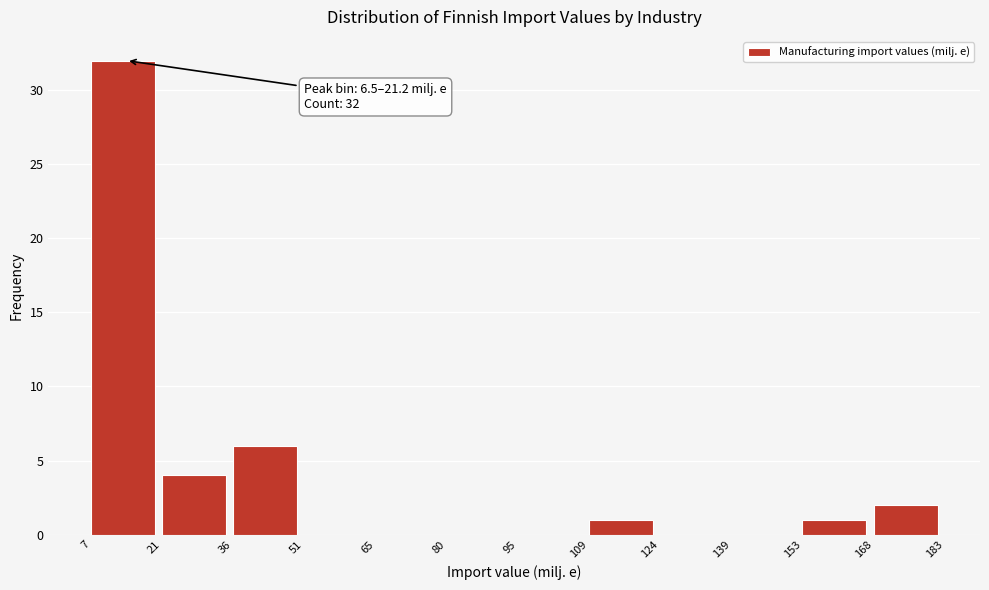

Over which range of the x-axis is the bar tallest?

7 to 21